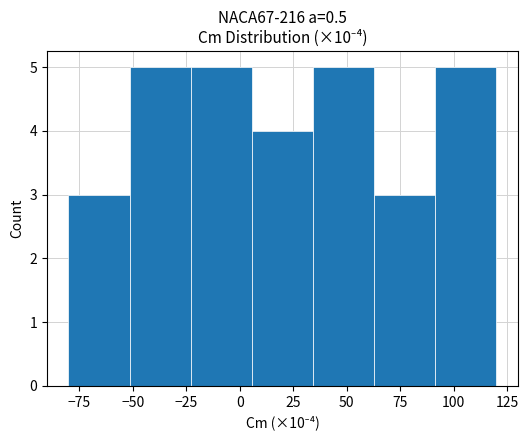

Reading left to right, transcribe this chart: for each bar, give the range it covers on the x-axis and its height. Neither the bar edges nor the heights are printed on the chart, so give them approximately, as read against the axes.

-80 to -50: 3
-50 to -25: 5
-25 to 5: 5
5 to 35: 4
35 to 65: 5
65 to 90: 3
90 to 120: 5